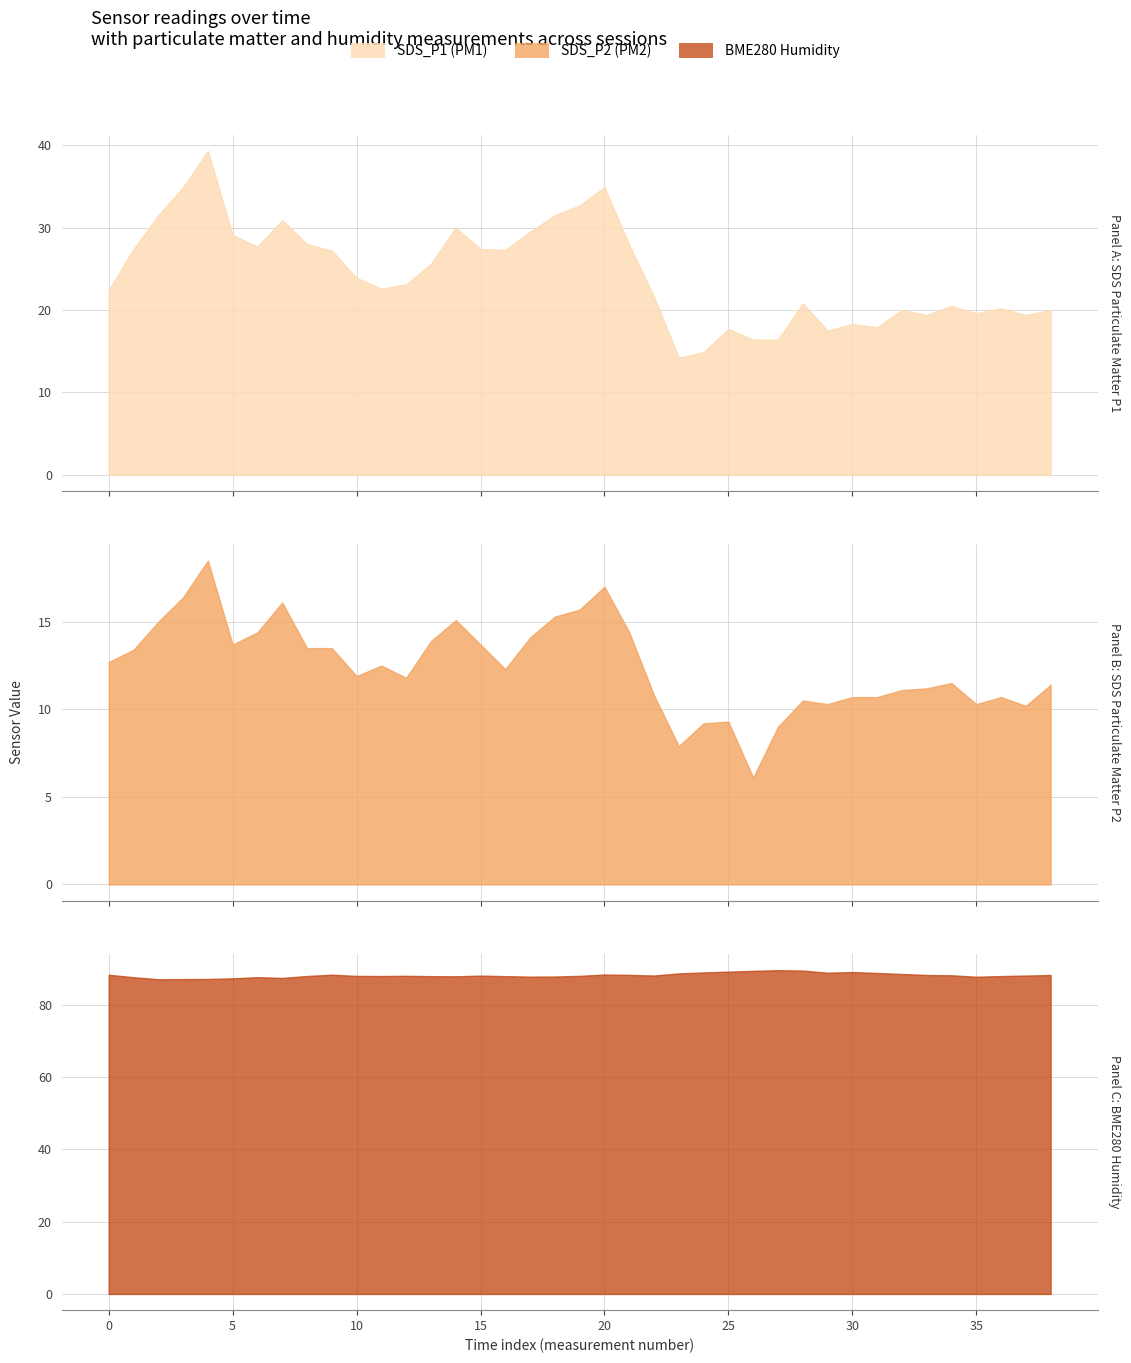

Which series has the widest spread of values?

SDS_P1